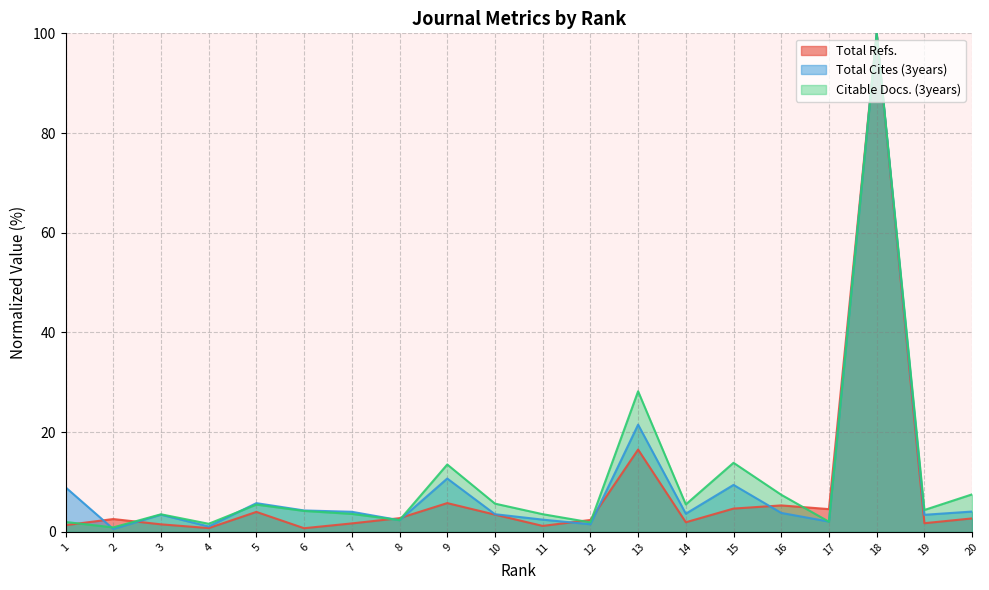

Reading left to right, what are all the values shown in this chart?

Total Refs.: 1.4	2.6	1.5	0.8	4.0	0.7	1.7	2.8	5.8	3.5	1.2	2.4	16.5	1.9	4.7	5.3	4.6	100.0	1.7	2.7
Total Cites (3years): 8.9	0.6	3.5	1.1	5.8	4.3	4.0	2.3	10.7	3.6	2.5	1.5	21.5	3.7	9.4	3.8	2.1	100.0	3.4	4.1
Citable Docs. (3years): 2.0	0.9	3.5	1.6	5.5	4.2	3.6	2.4	13.5	5.7	3.6	1.9	28.2	5.5	13.9	7.4	2.0	100.0	4.4	7.5